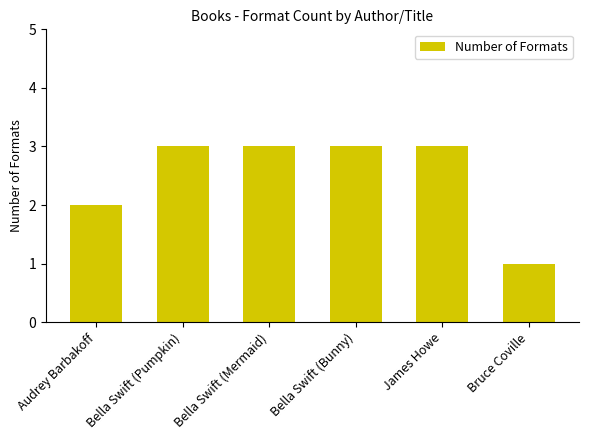

Count the values in the range 2 to 3.

5